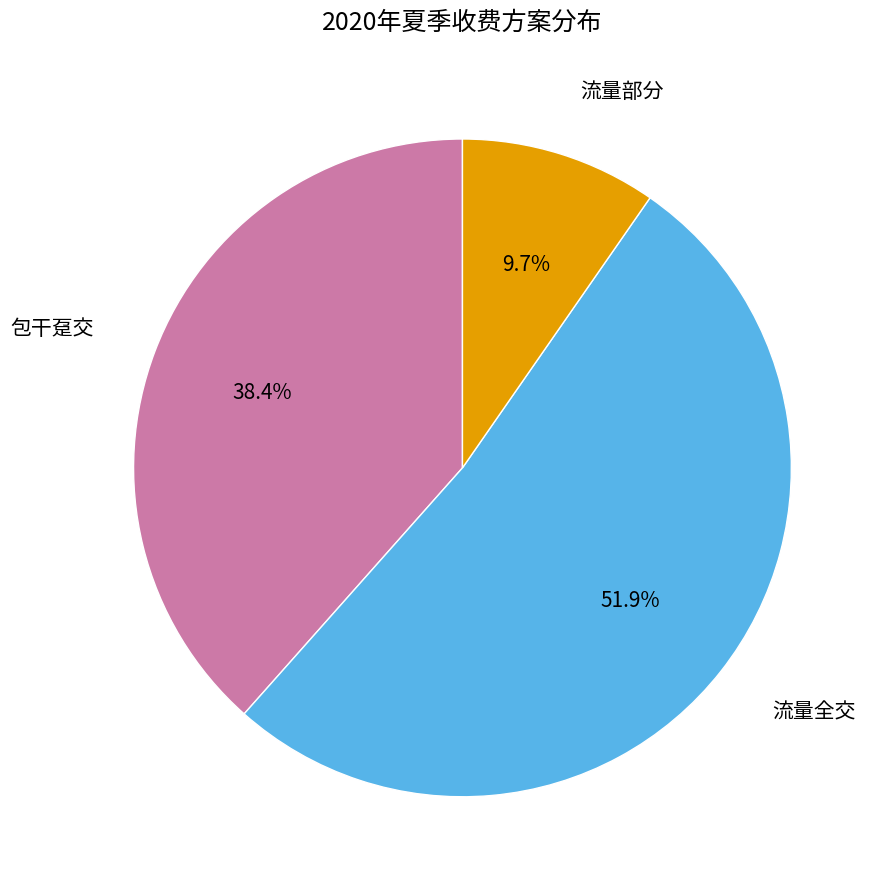

Does 包干趸交 represent more than half of the total?

No